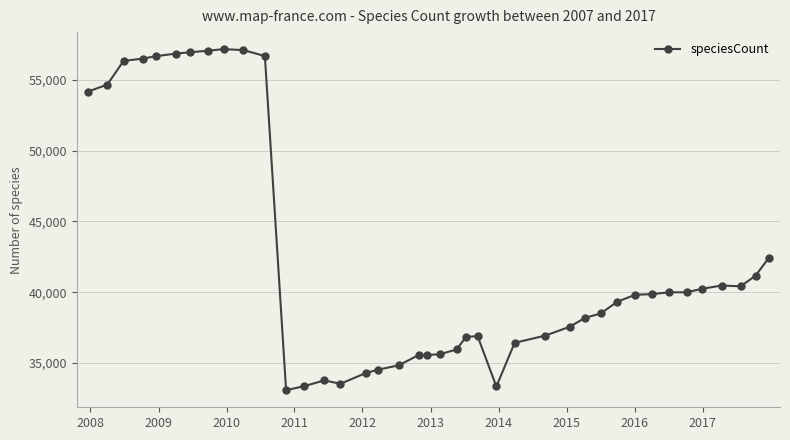

What is the difference between the maximum and minimum values?

24084